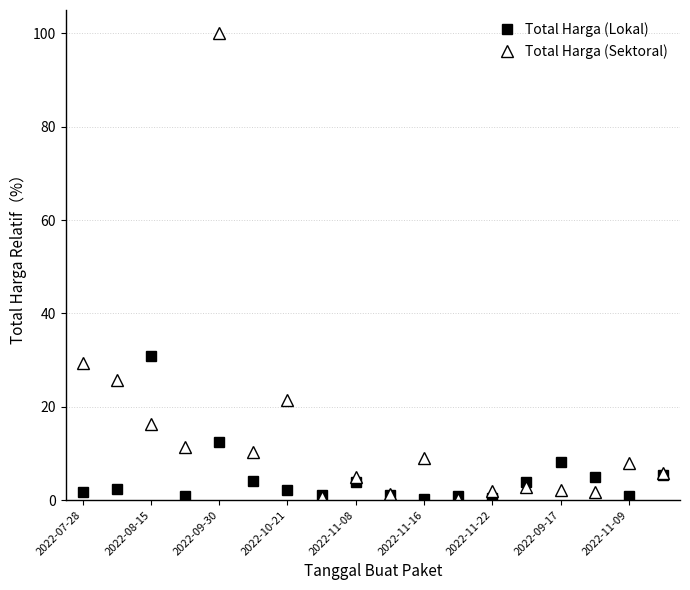

How many categories are shown in the chart?

18